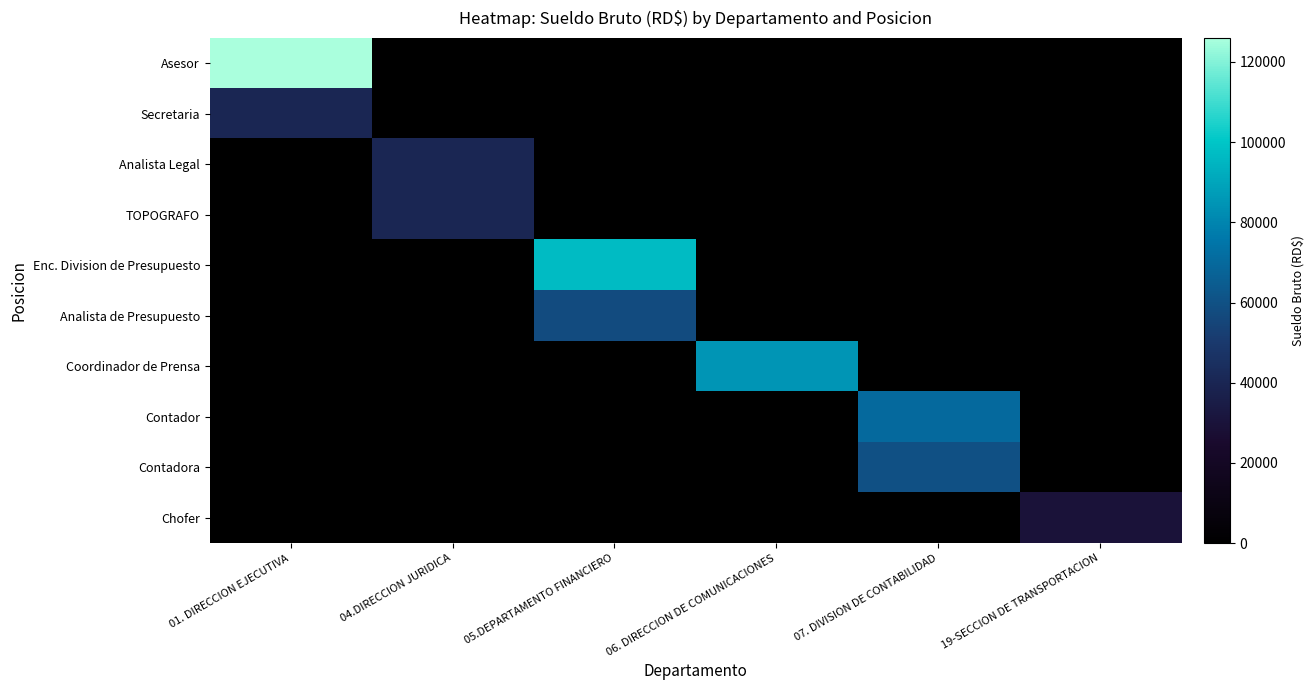

How many series are shown in this chart?

10